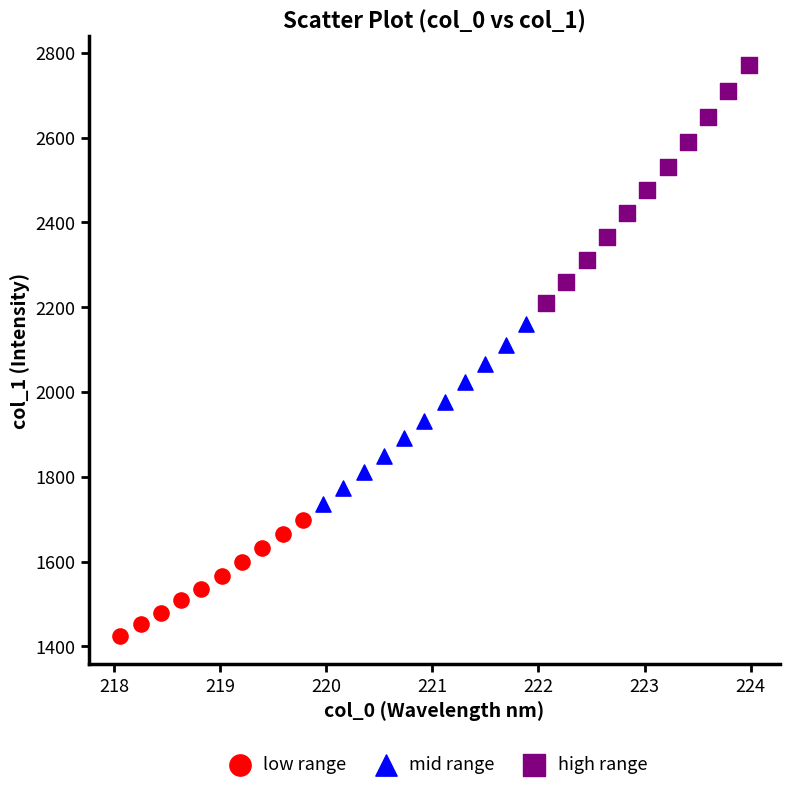

Which series has the largest Y range (max minus min)?

high range